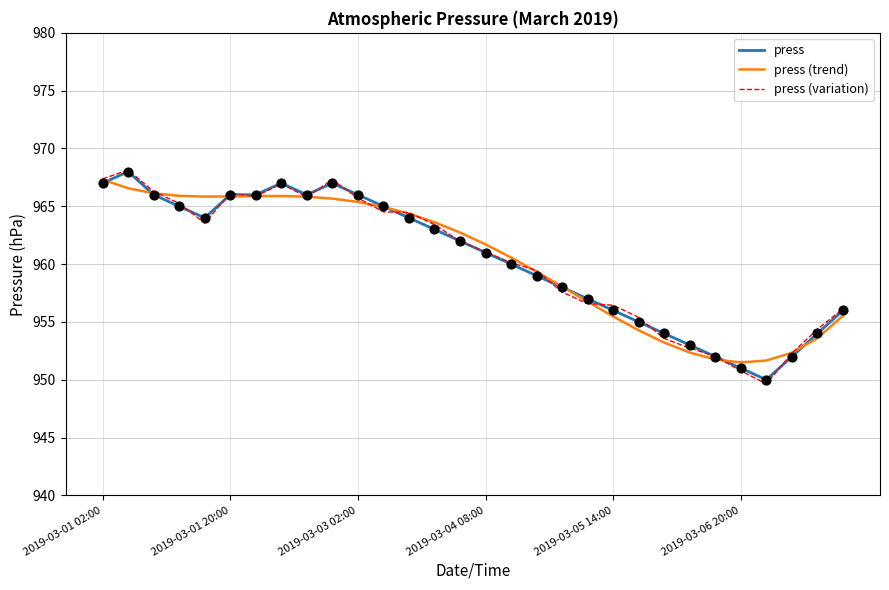

What are all the series names shown in the legend?

press, press (trend), press (variation)